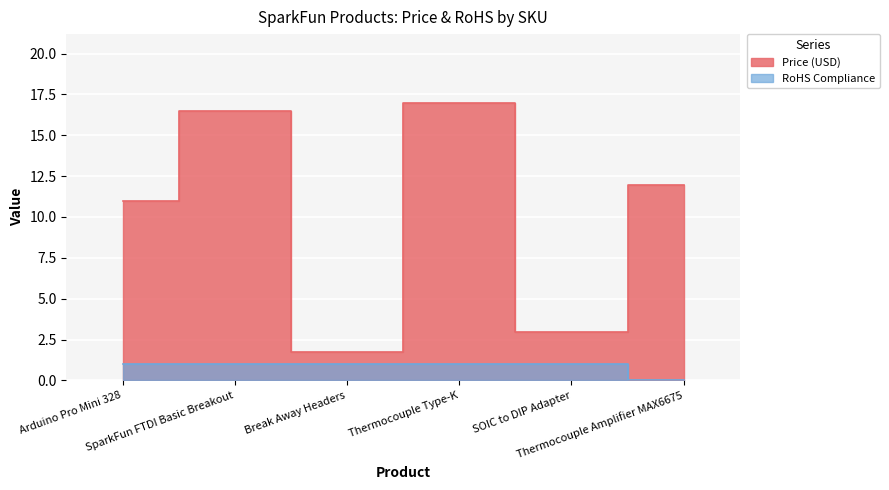

Between SparkFun FTDI Basic Breakout and Thermocouple Amplifier MAX6675, which series saw the biggest shift?

Price (USD)